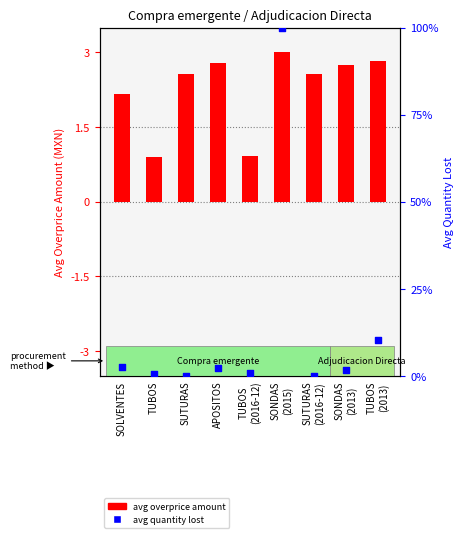

What are all the series names shown in the legend?

avg overprice amount, avg quantity lost